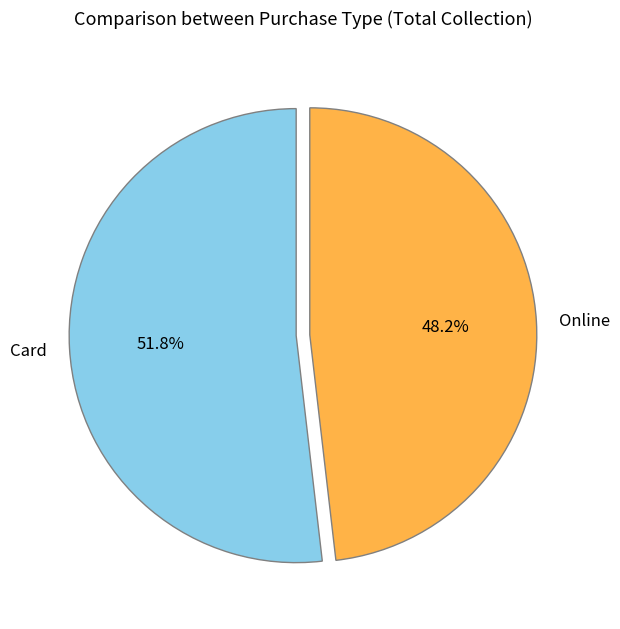

What percentage is the Online slice, to the nearest percent?

48%